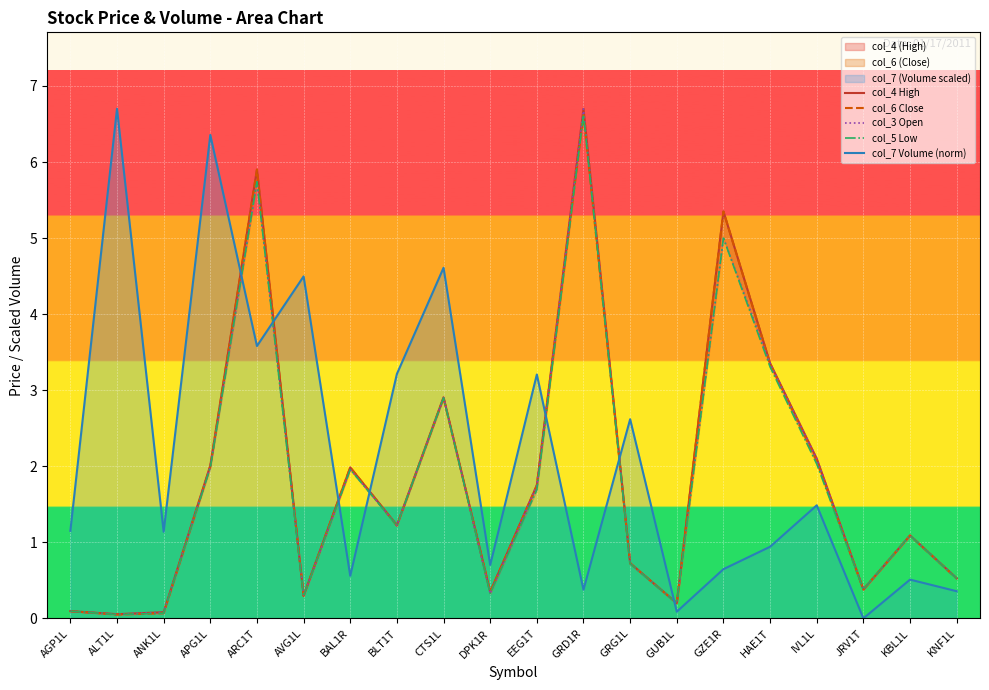

True or false: col_6 Close and col_4 High cross at least once.

False